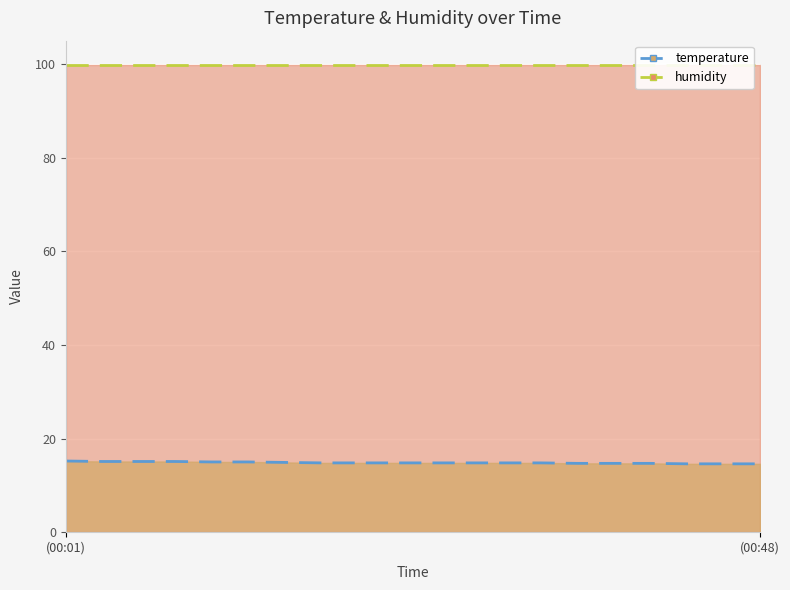

What is the sum of the values at 00:48 and 00:46?

29.2